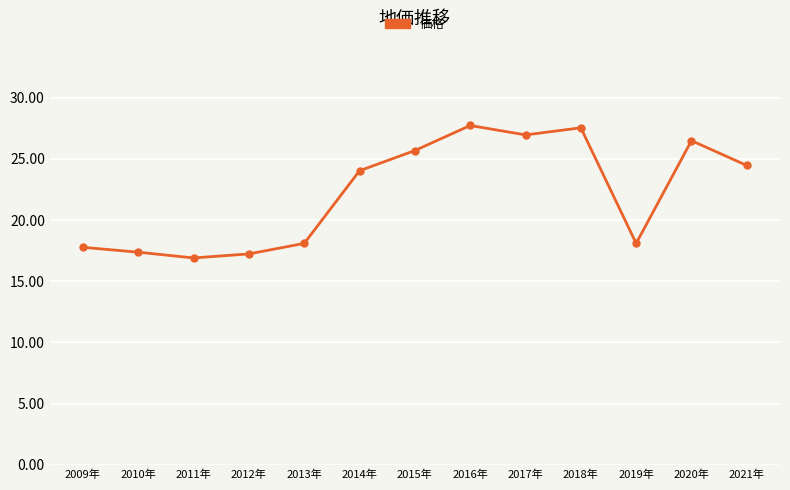

True or false: there are more than 2 points higher than both neighbors.

True